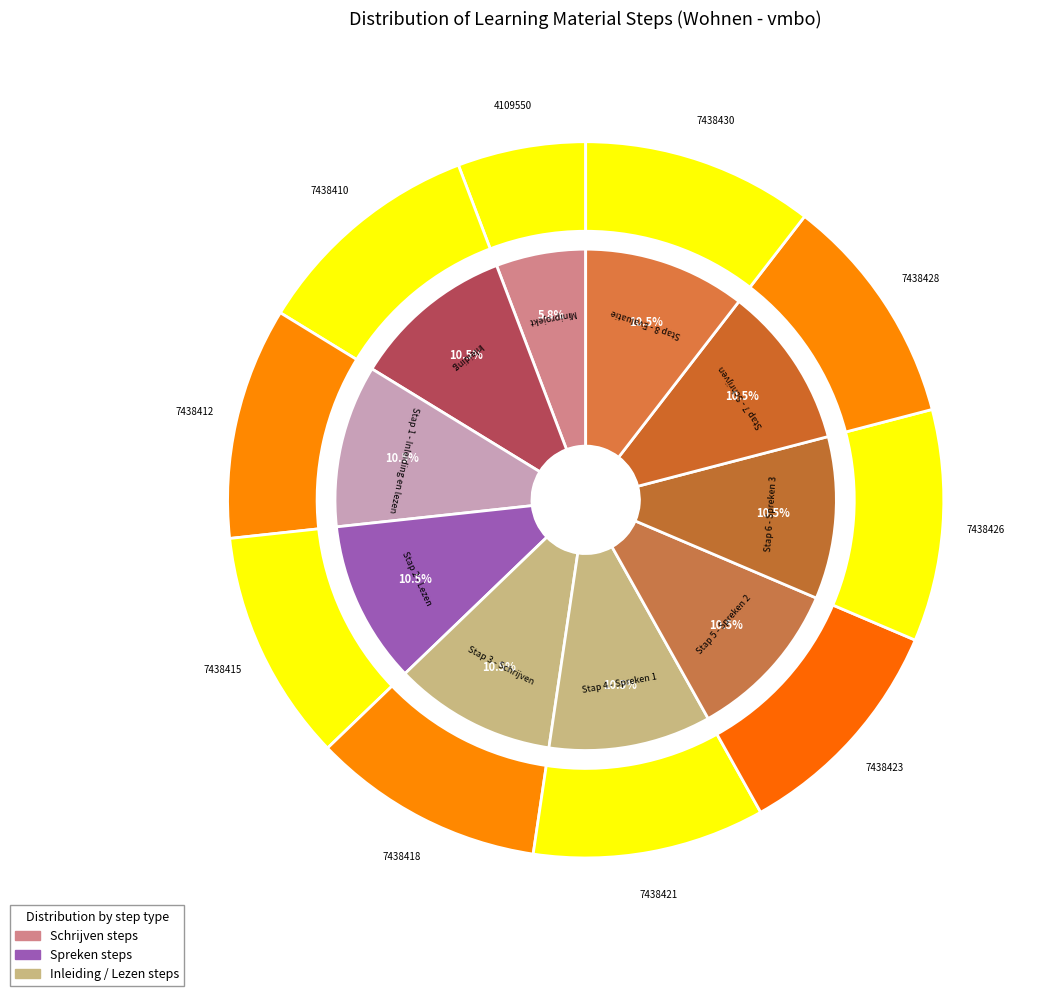

Is it true that Stap 7 - Schrijven is 10% of the pie?

True